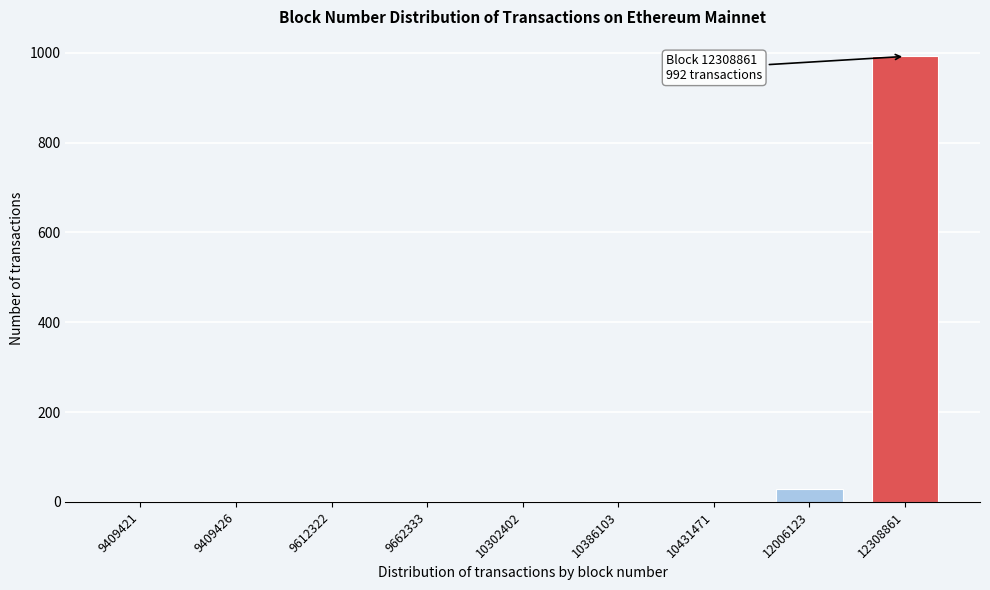

Reading left to right, transcribe all the data shown in this chart.

9409421=3	9409426=3	9612322=3	9662333=3	10302402=3	10386103=3	10431471=3	12006123=28	12308861=992